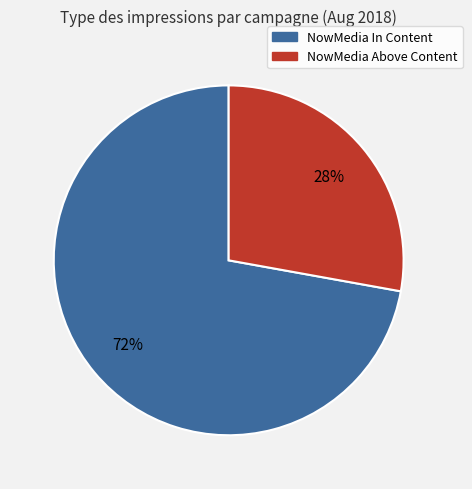

The NowMedia In Content slice represents 72% of the pie. True or false?

True